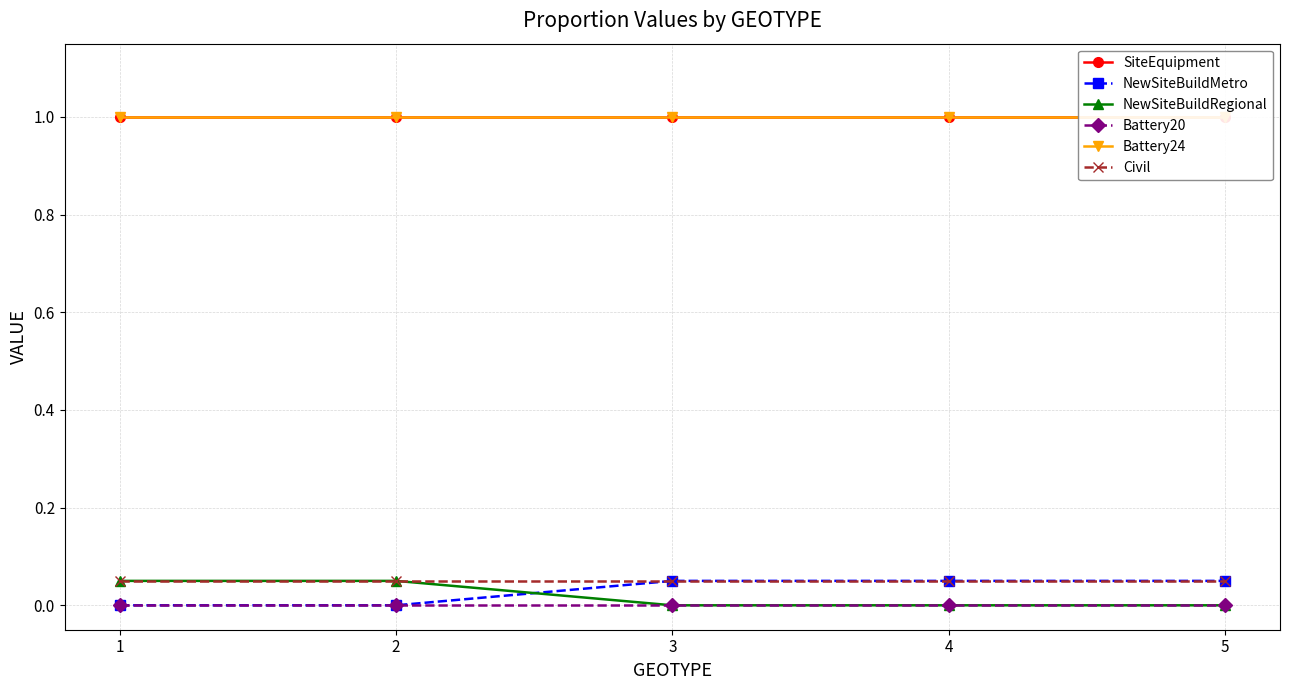

Reading left to right, extract all data points from this chart.

SiteEquipment: 1=1.0	2=1.0	3=1.0	4=1.0	5=1.0
NewSiteBuildMetro: 1=0.0	2=0.0	3=0.1	4=0.1	5=0.1
NewSiteBuildRegional: 1=0.1	2=0.1	3=0.0	4=0.0	5=0.0
Battery20: 1=0.0	2=0.0	3=0.0	4=0.0	5=0.0
Battery24: 1=1.0	2=1.0	3=1.0	4=1.0	5=1.0
Civil: 1=0.1	2=0.1	3=0.1	4=0.1	5=0.1